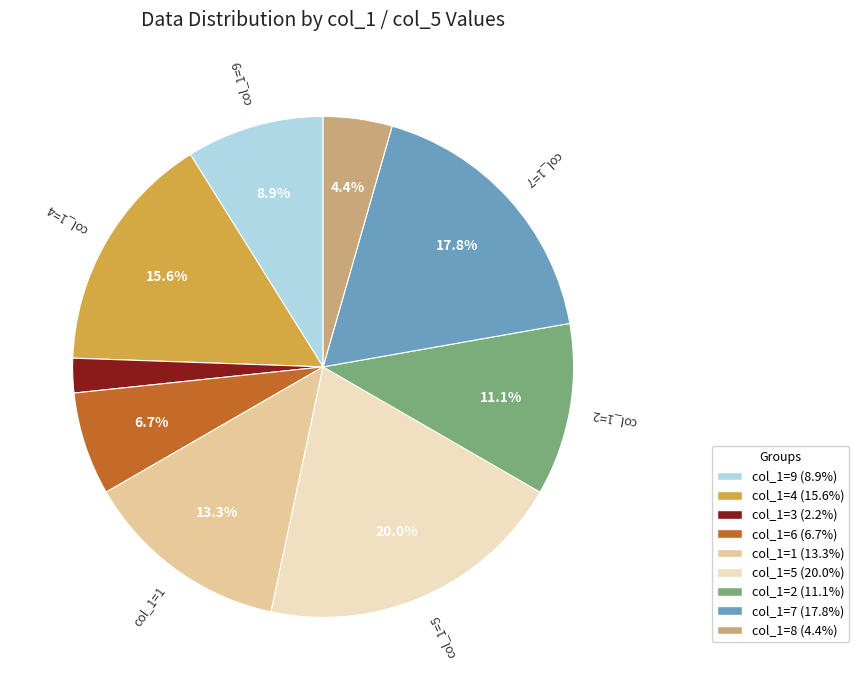

Is there any slice that represents more than half of the pie?

No